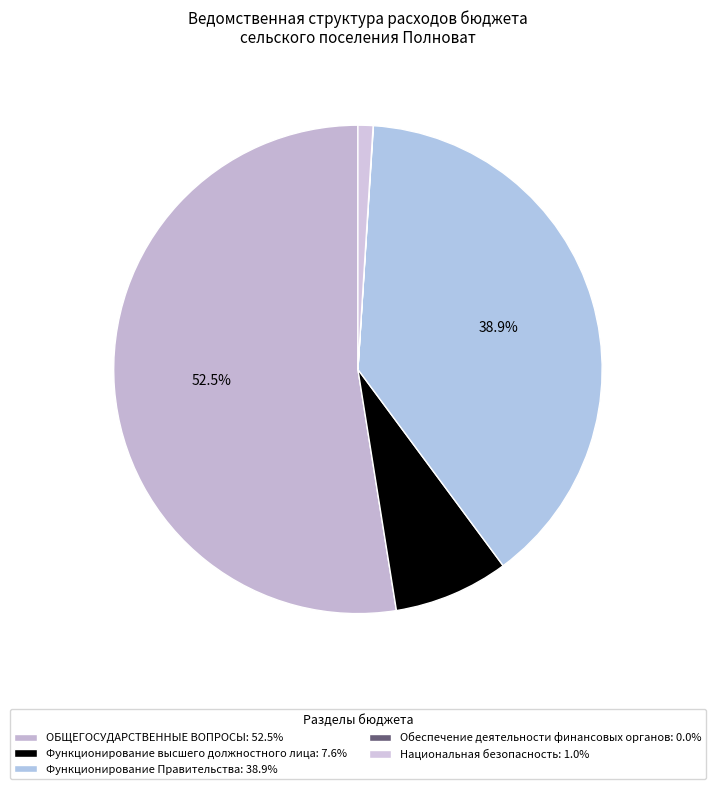

Does Функционирование Правительства represent more than half of the total?

No